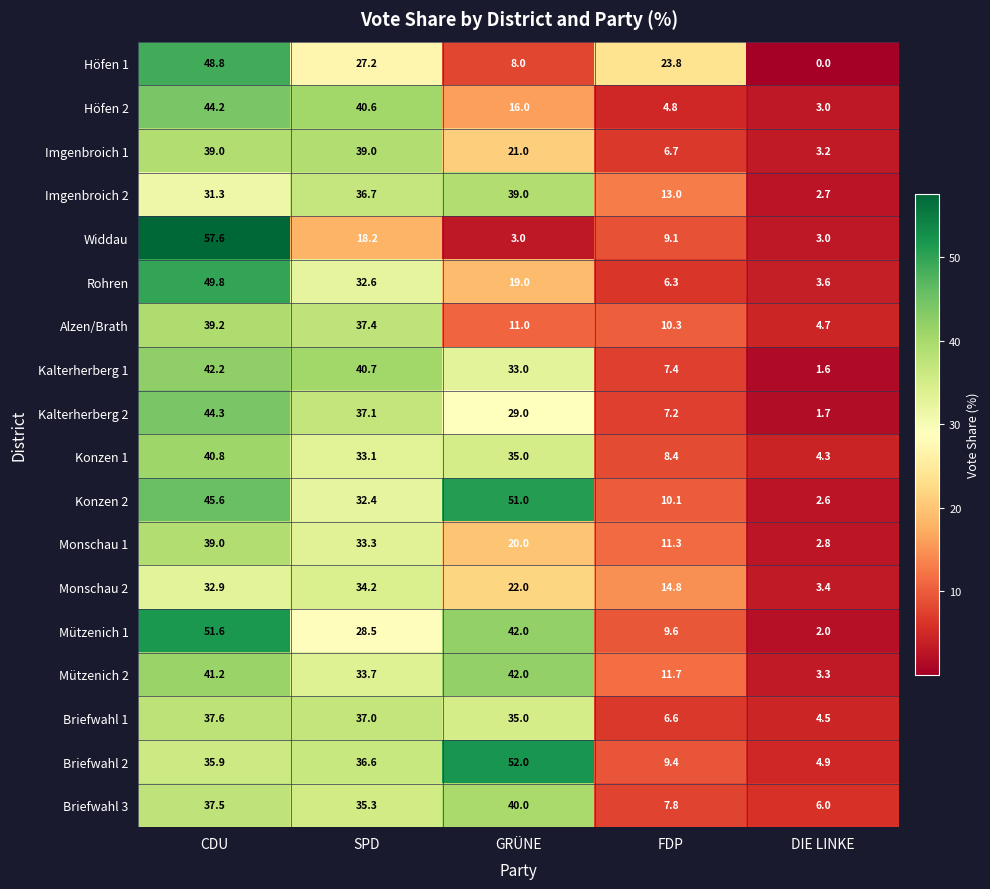

The value of Rohren at GRÜNE is 28.5. True or false?

False